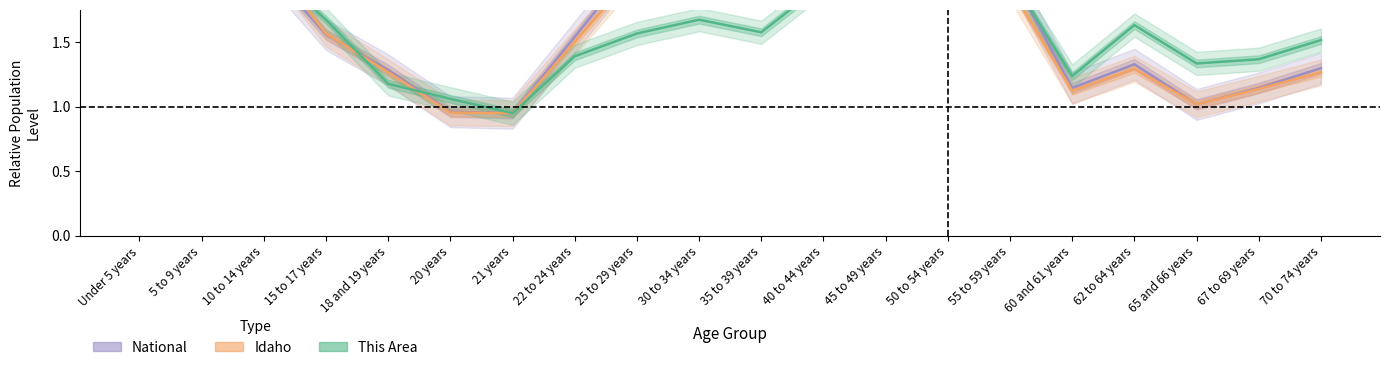

What is the minimum value shown in the chart?

0.9